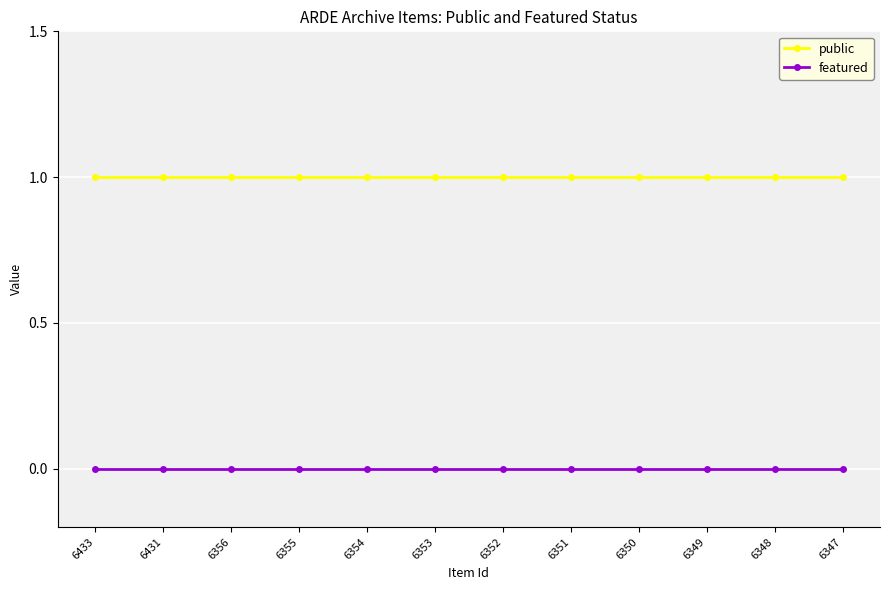

Is the value of public at 6349 greater than the value of featured at 6352?

Yes